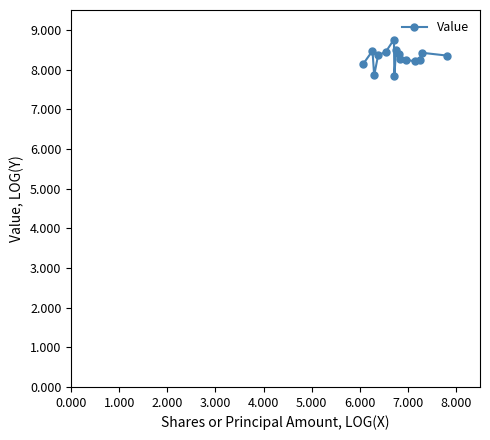

How many lines are shown in the chart?

1